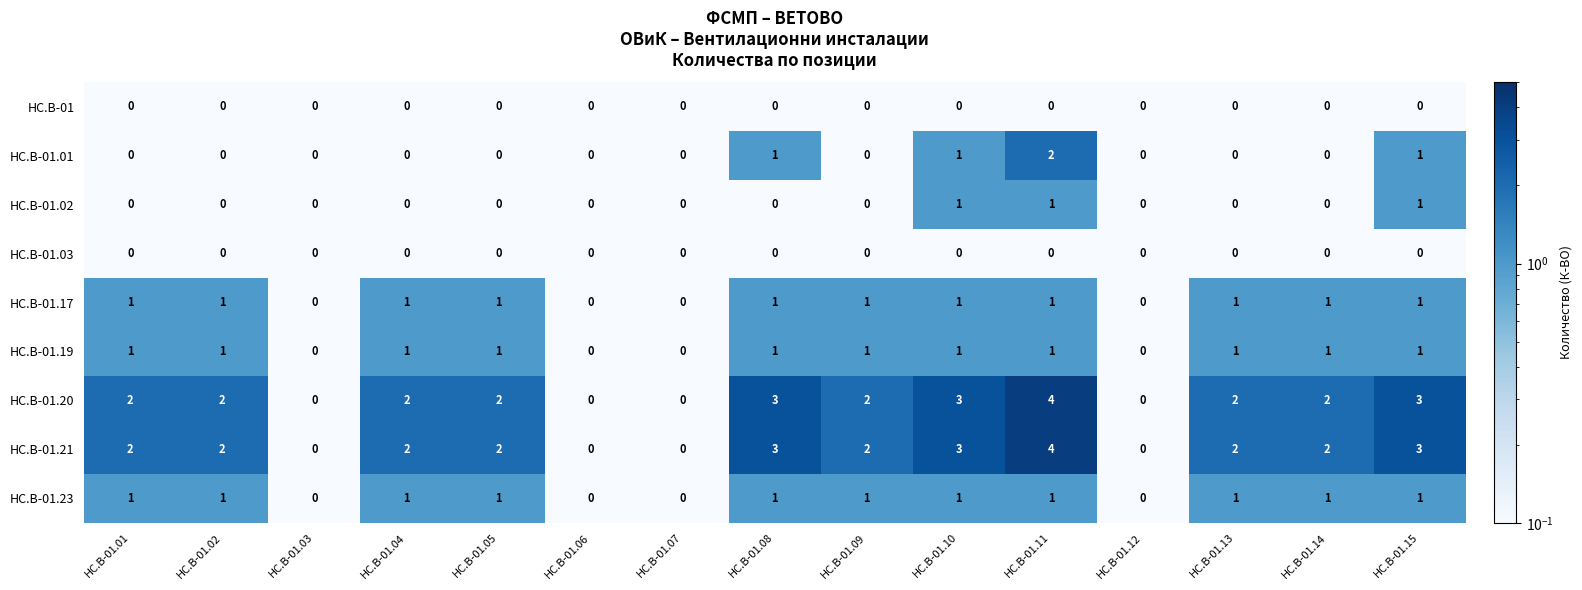

What is the sum of the HC.B-01.20 values at HC.B-01.09 and HC.B-01.15?

5